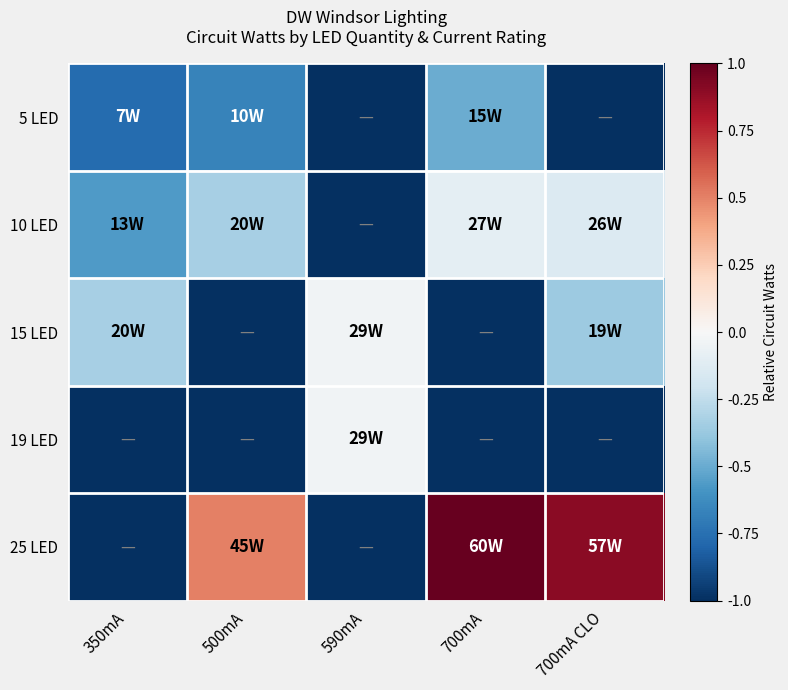

At which category does the chart reach its peak across all series?

700mA